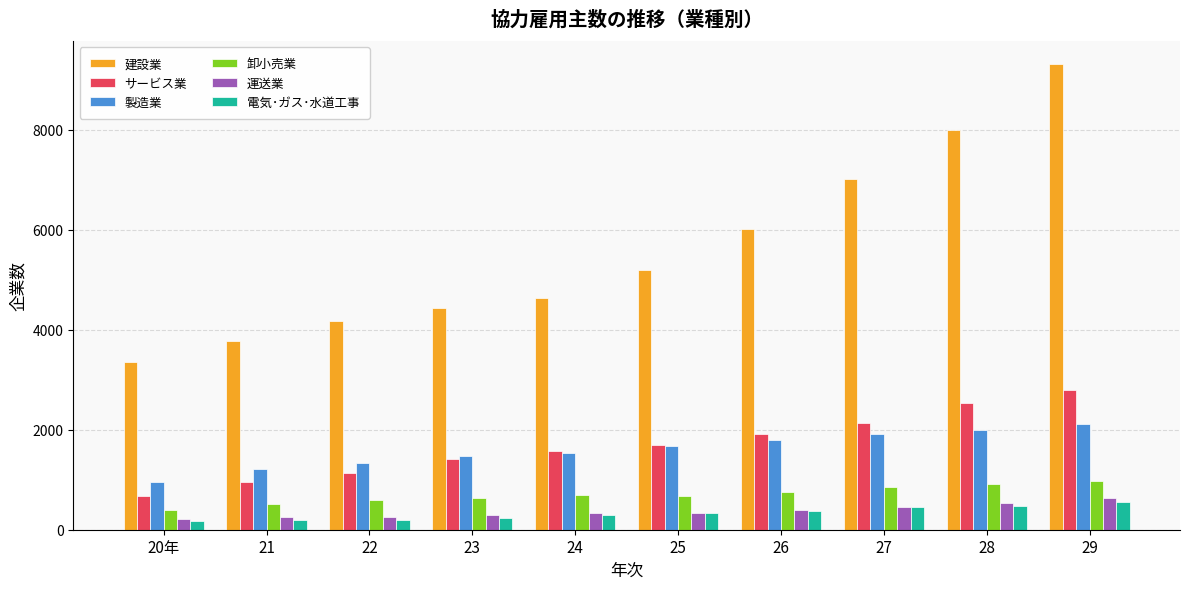

What is the difference between the second highest and minimum values in the 製造業 series?

1038